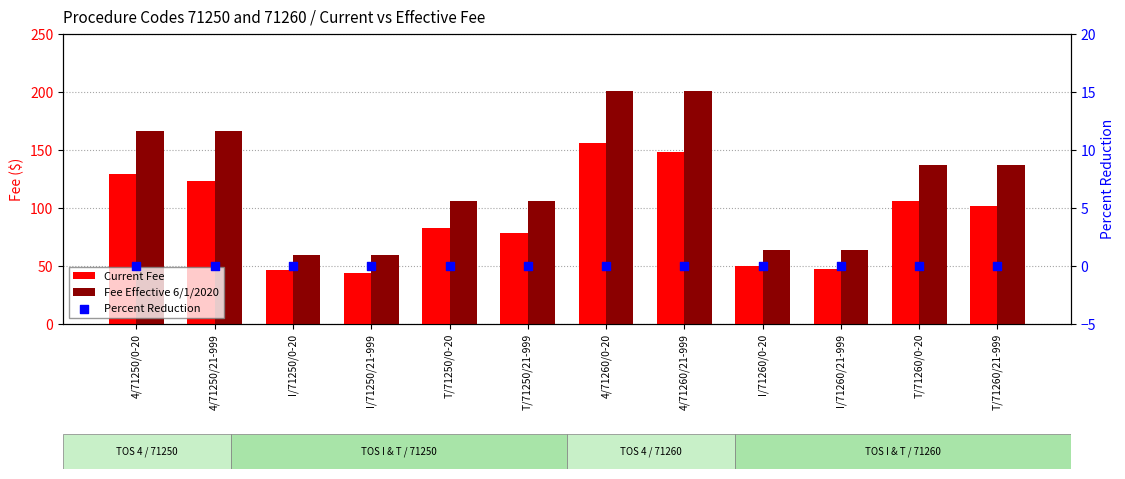

Is the value of Current Fee at 4/71250/21-999 greater than the value of Percent Reduction at T/71250/0-20?

Yes